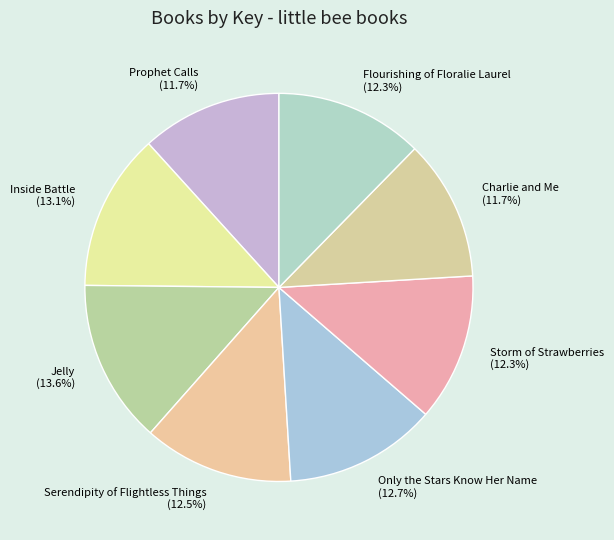

True or false: Jelly accounts for 20% of the total.

False